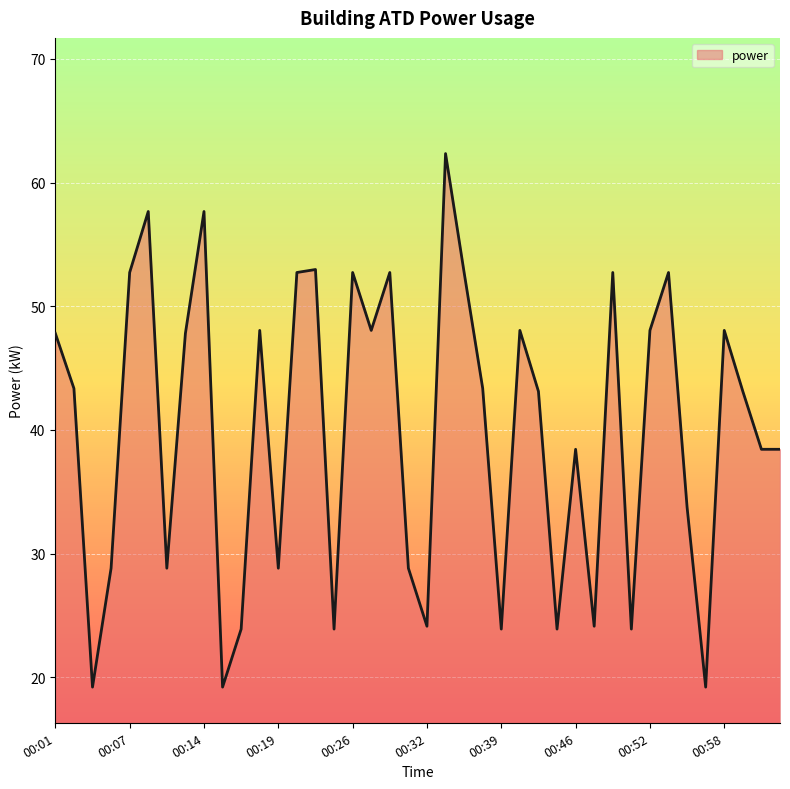

What is the difference between the maximum and minimum values?

43.1